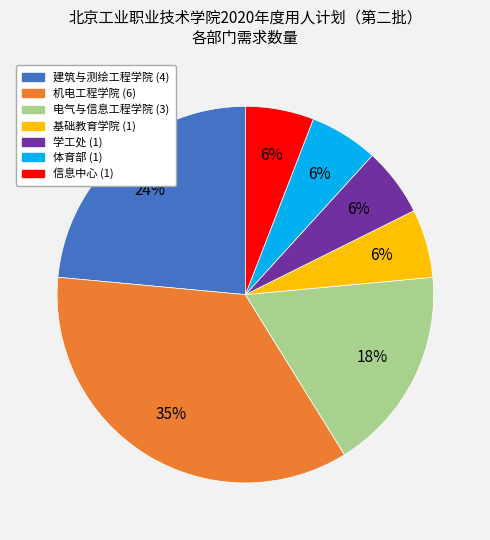

True or false: 机电工程学院 accounts for 35% of the total.

True